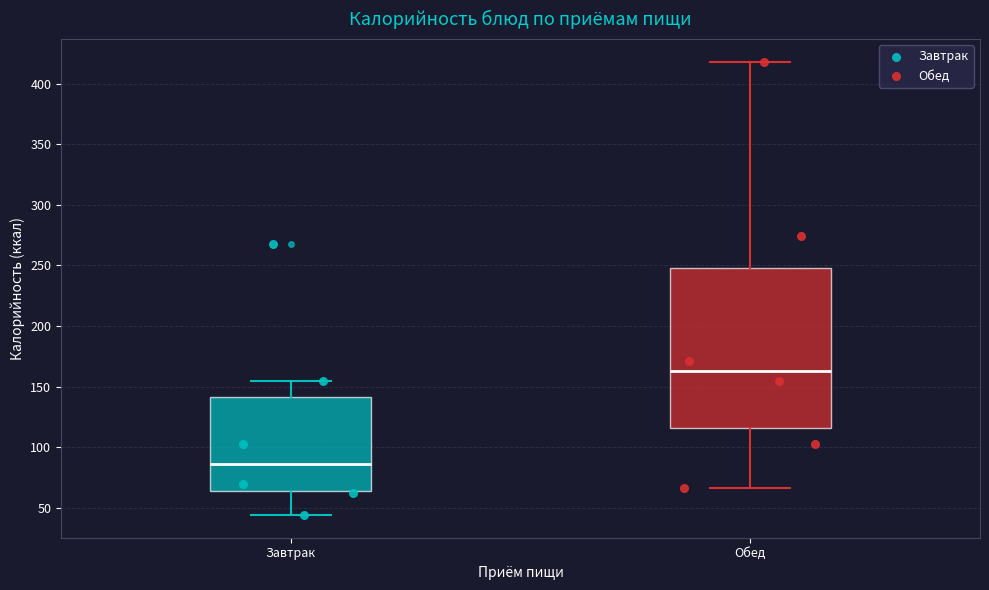

Which box is the tallest, from its lower edge to its upper edge?

Обед